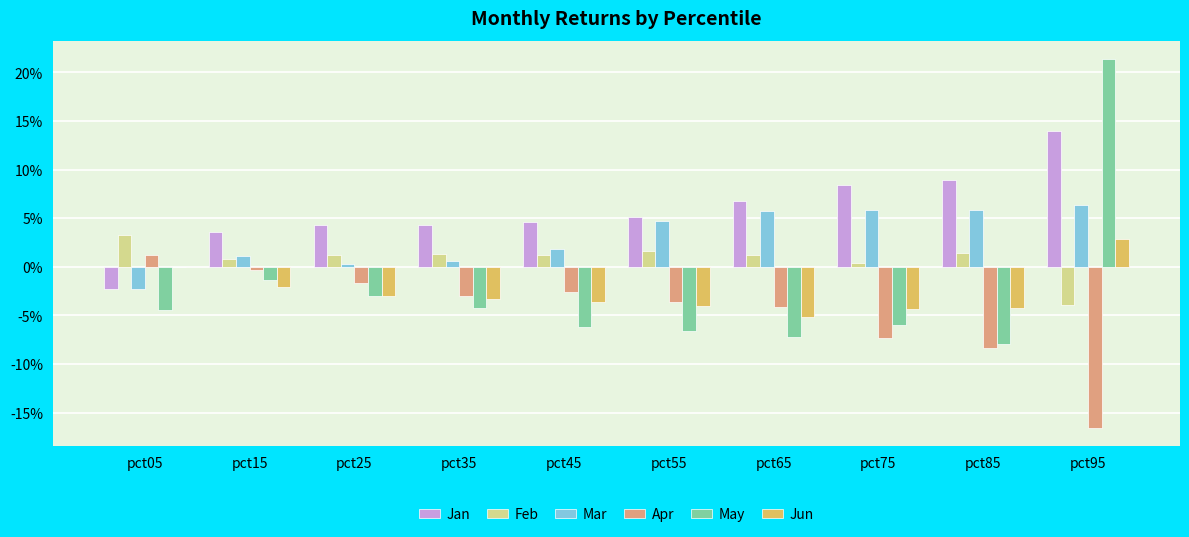

List the labels in order of Feb value, smallest first.

pct95, pct75, pct15, pct65, pct45, pct25, pct35, pct85, pct55, pct05